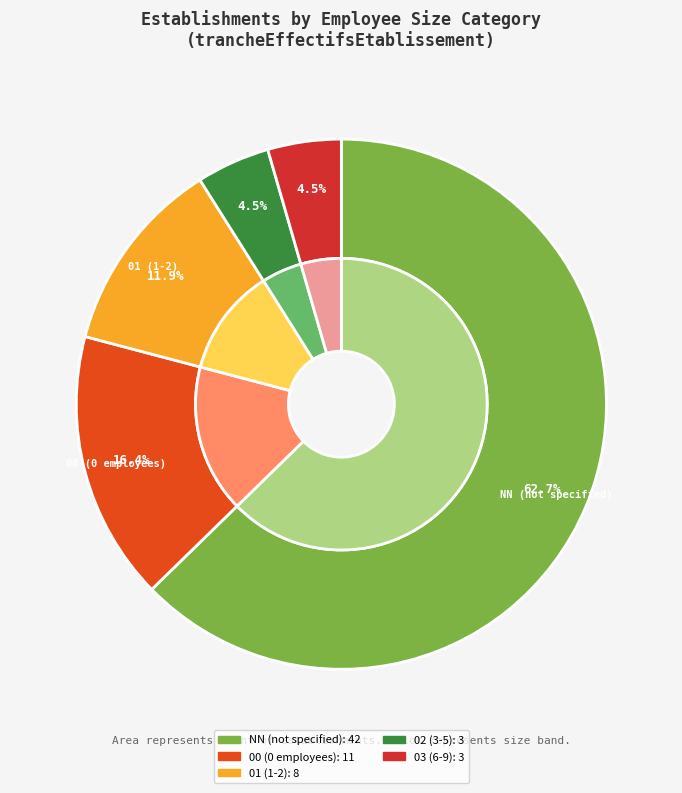

Does NN represent more than half of the total?

Yes